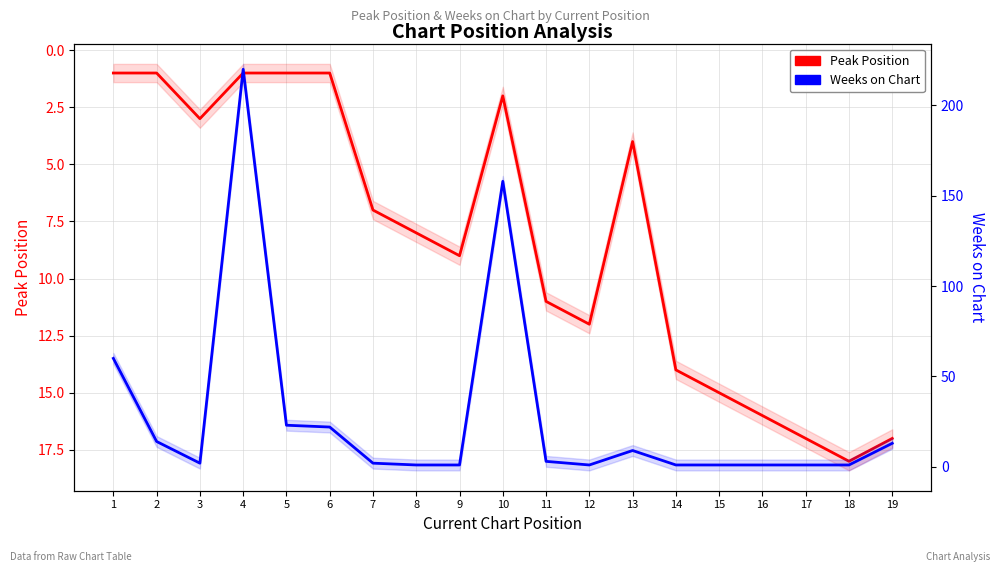

Which category has the lowest value in the Peak Position series?

1